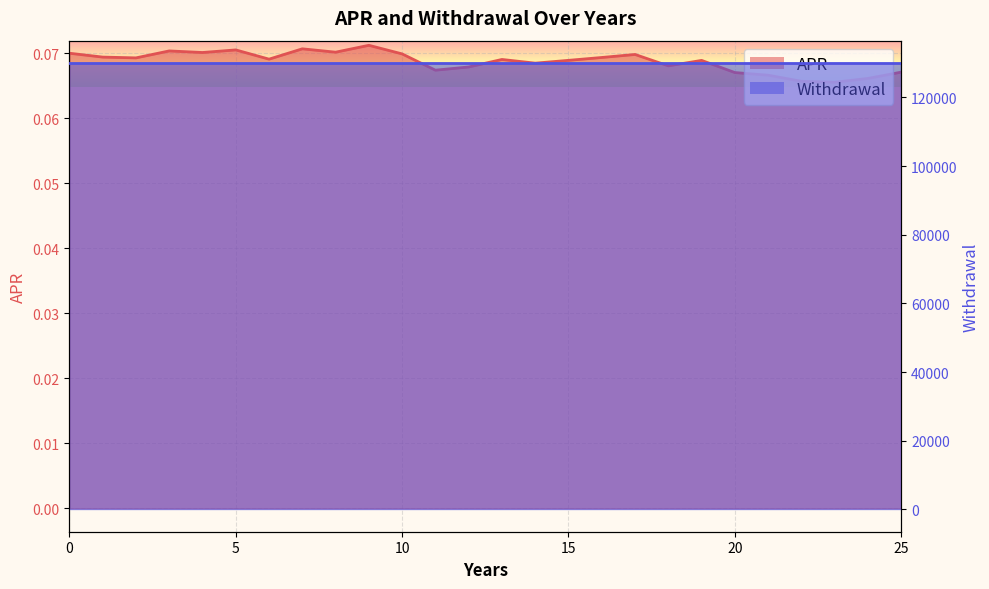

The value at 14 is 0.1. True or false?

False